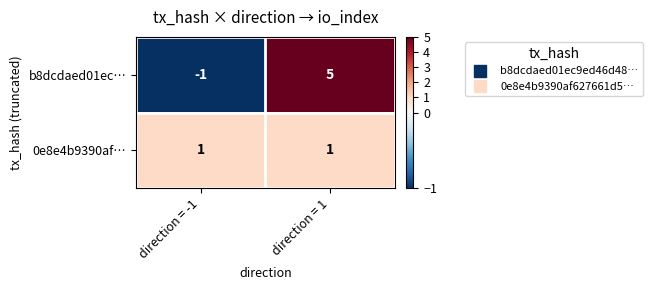

How many series are shown in this chart?

2